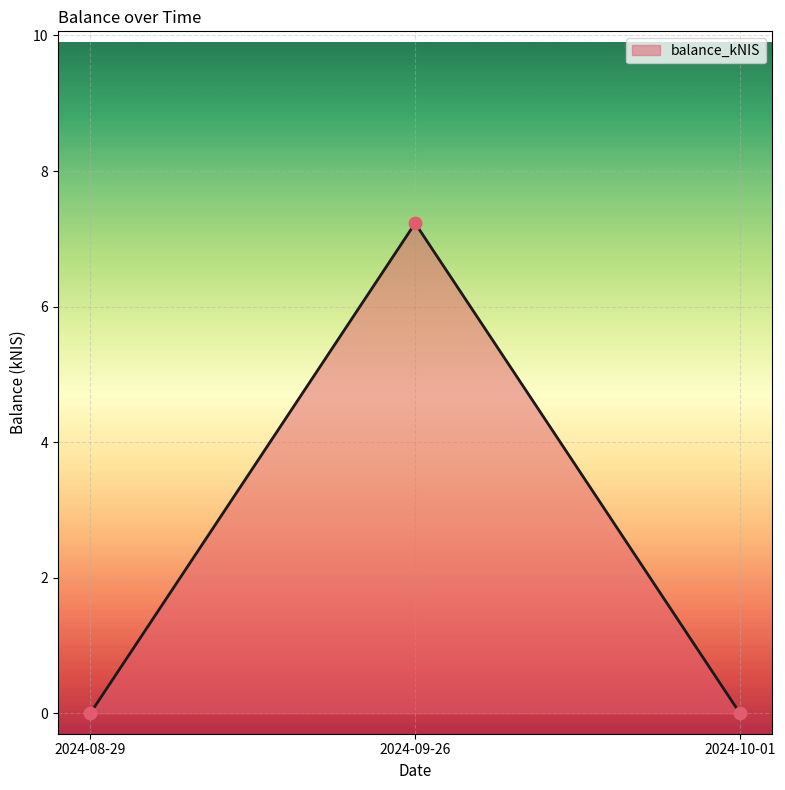

What is the change in value from 2024-09-26 to 2024-10-01?

-7.2